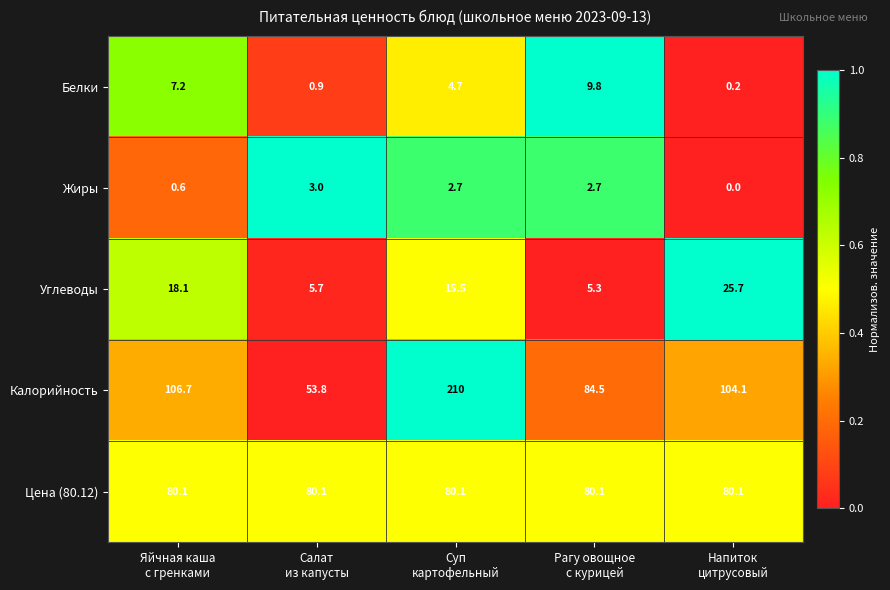

What is the lowest value of the Углеводы series?

5.3